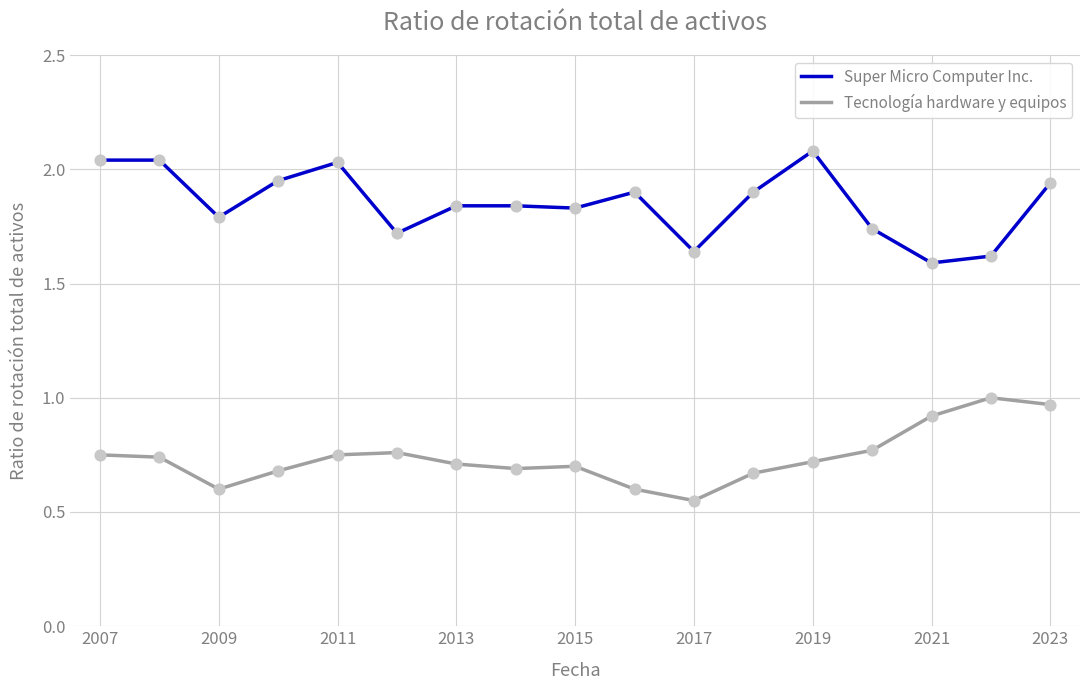

At how many categories does at least one series exceed 1?

17